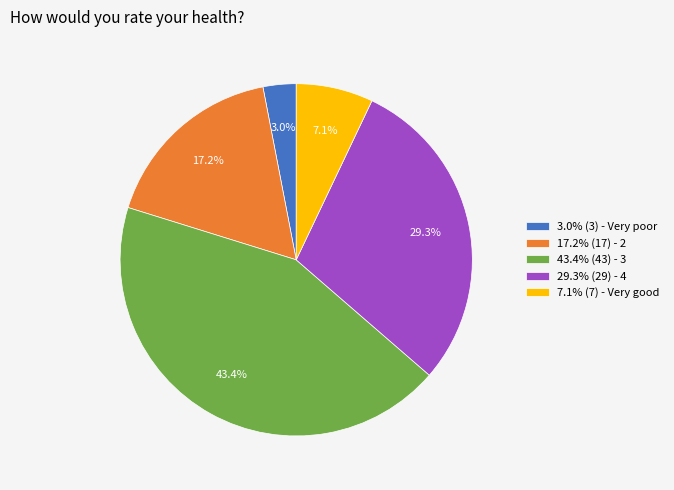

Rank the categories by value from lowest to highest.

3.0% (3) - Very poor, 7.1% (7) - Very good, 17.2% (17) - 2, 29.3% (29) - 4, 43.4% (43) - 3